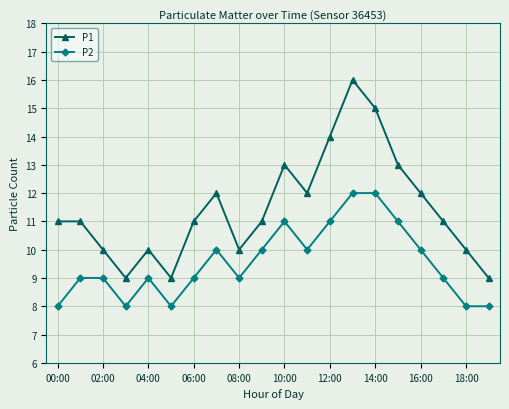

Which series has the largest range (max minus min)?

P1